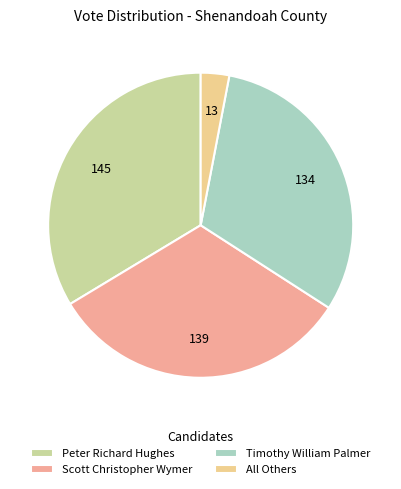

Count the number of slices in the pie.

4